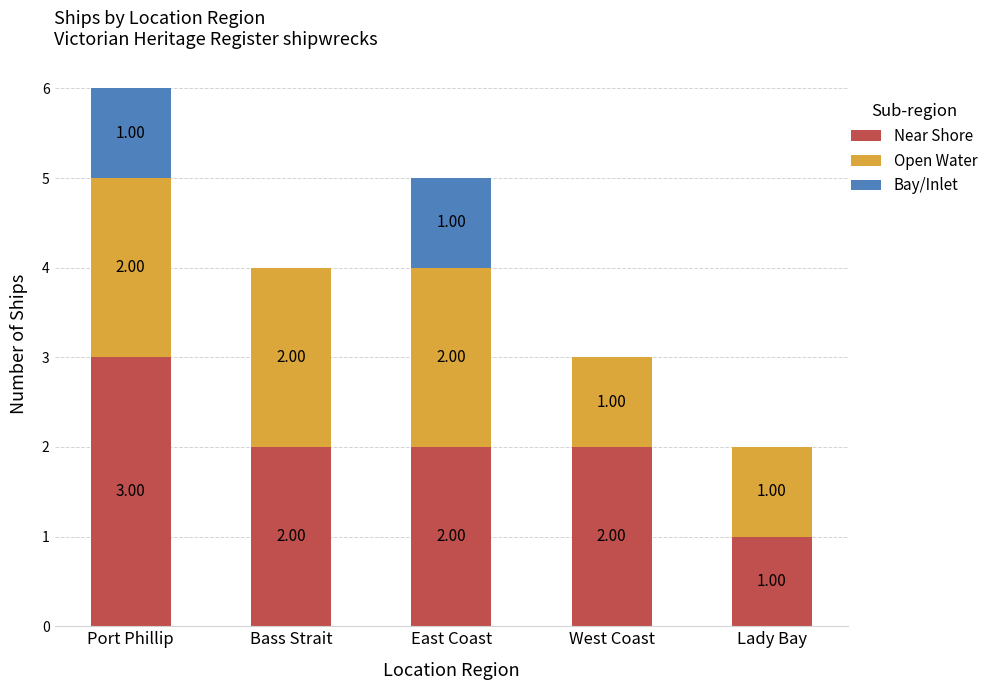

At which category is the sum across all series the highest?

Port Phillip